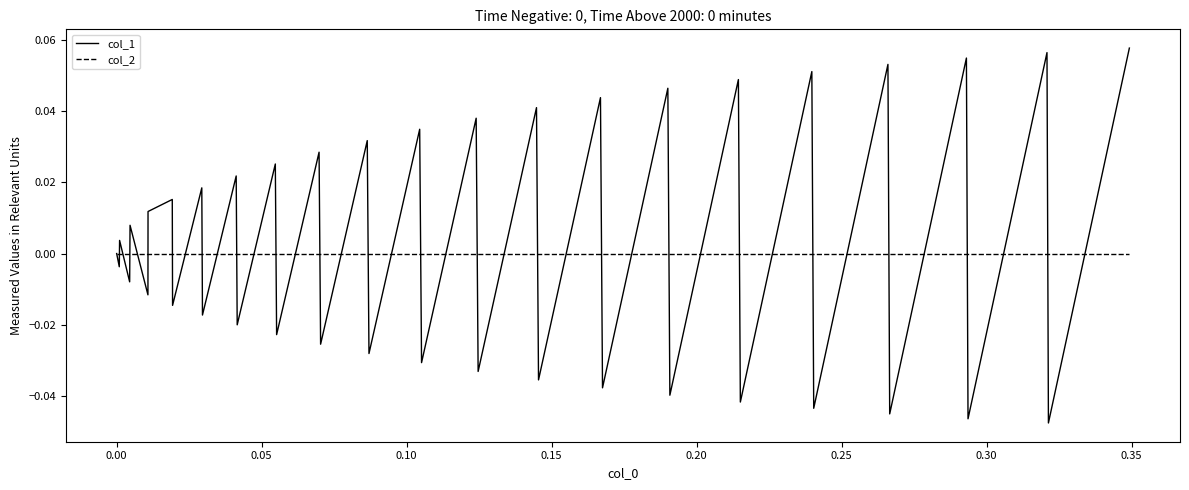

Count the number of data series in this chart.

2